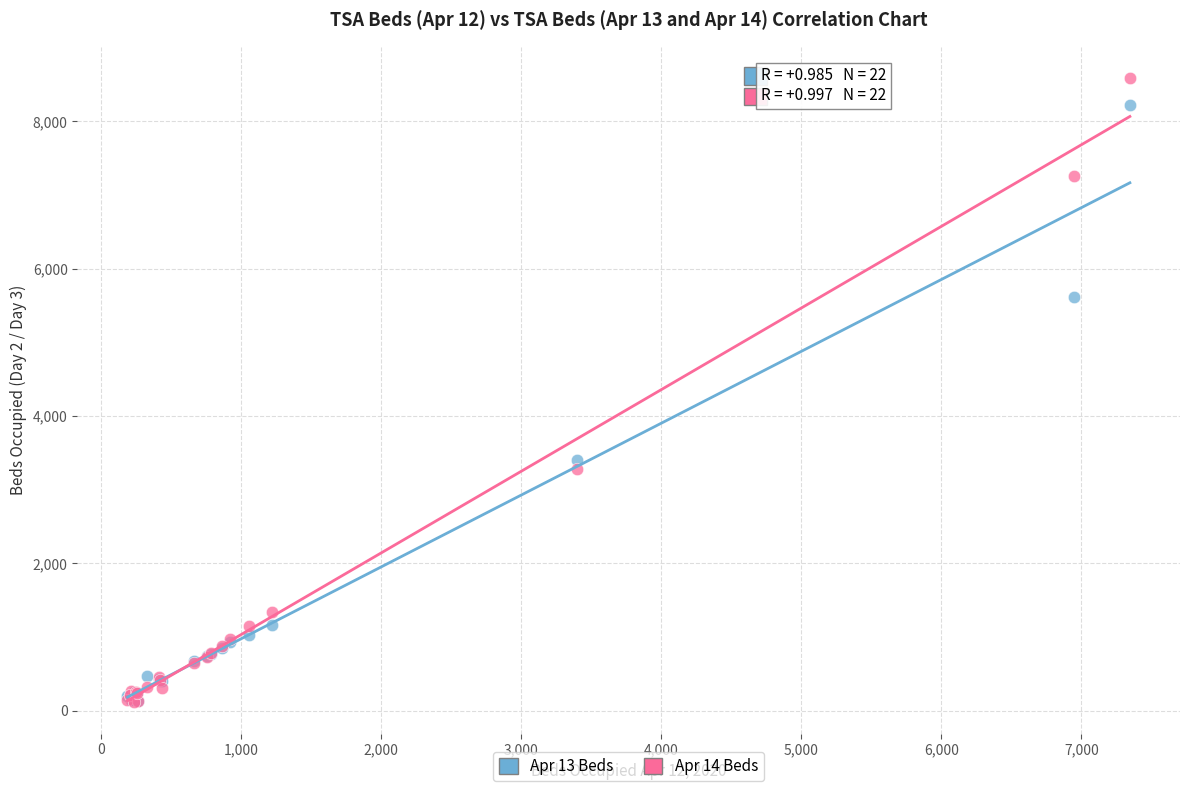

Across all series, what Y value is closest to 4350?

3405